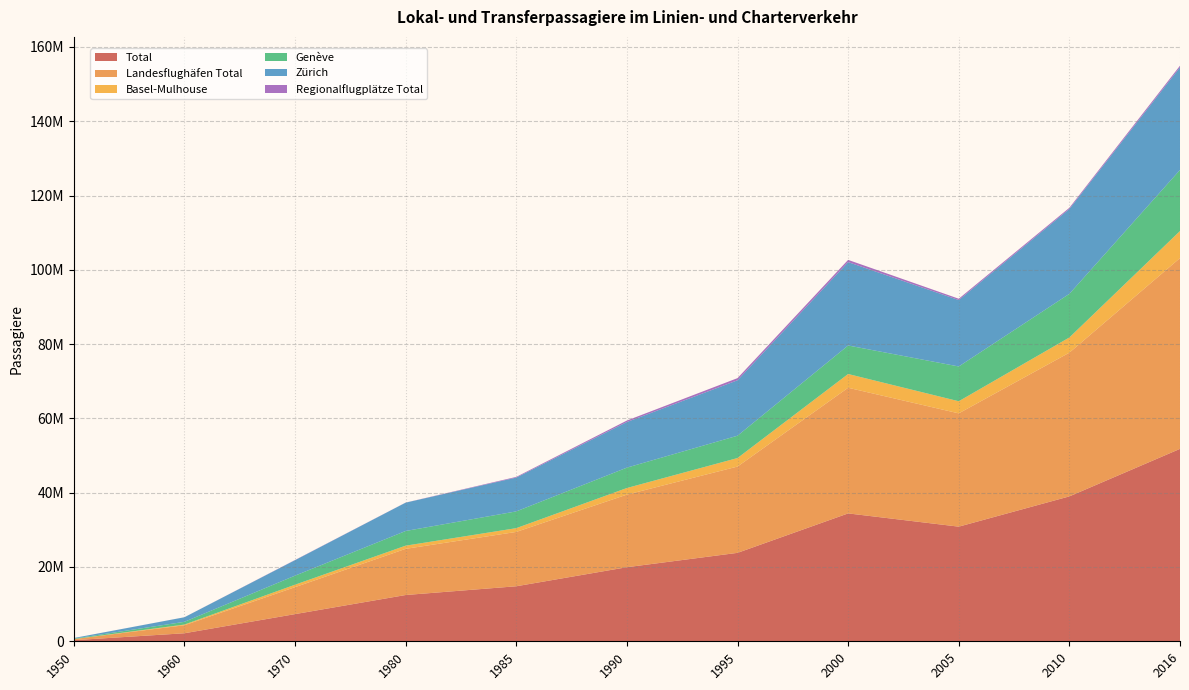

Reading right to left, transcribe all the data shown in this chart.

Total: 2016=51800530	2010=39009046	2005=30860051	2000=34426801	1995=23807157	1990=19942399	1985=14813336	1980=12455175	1970=7314051	1960=2160559	1950=294863
Landesflughäfen Total: 2016=51362118	2010=38691261	2005=30500361	2000=33827451	1995=23230962	1990=19543575	1985=14629757	1980=12432789	1970=7258478	1960=2152423	1950=291339
Basel-Mulhouse: 2016=7287084	2010=4087931	2005=3261762	2000=3699194	1995=2294603	1990=1776784	1985=1013078	1980=852409	1970=659632	1960=188580	1950=10801
Genève: 2016=16444335	2010=11748972	2005=9360621	2000=7677763	1995=6009416	1990=5488703	1985=4512877	1980=3952730	1970=2438612	1960=736972	1950=122829
Zürich: 2016=27630699	2010=22854358	2005=17877978	2000=22450494	1995=14926943	1990=12278088	1985=9103802	1980=7627650	1970=4160234	1960=1226871	1950=157709
Regionalflugplätze Total: 2016=438412	2010=317785	2005=359690	2000=599350	1995=576195	1990=398824	1985=183579	1980=22386	1970=55573	1960=8136	1950=3524